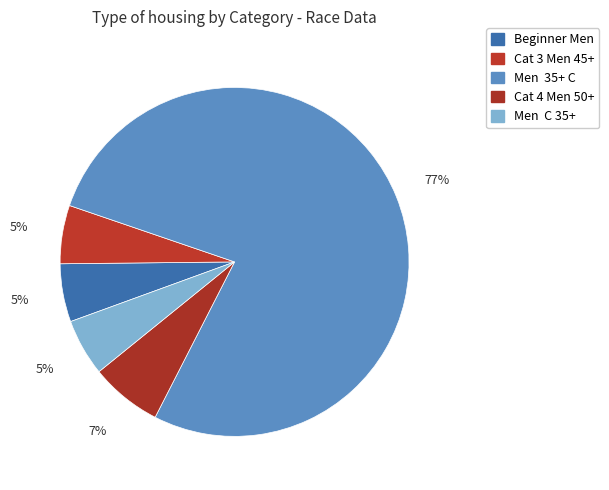

How many segments does this pie chart have?

5